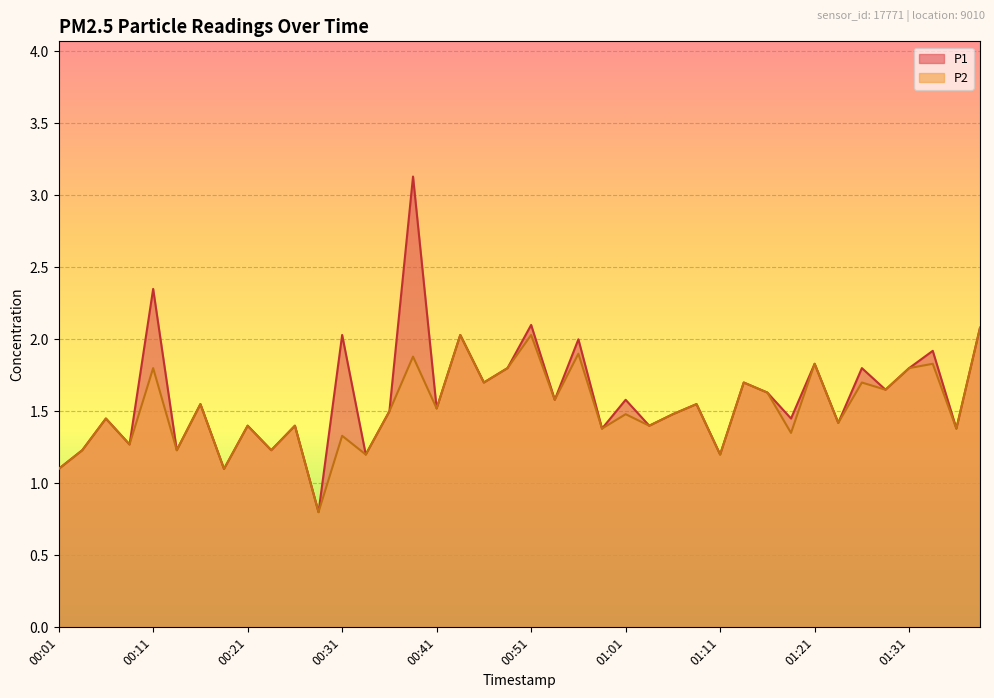

What is the label of the 27th point from the right?

00:33